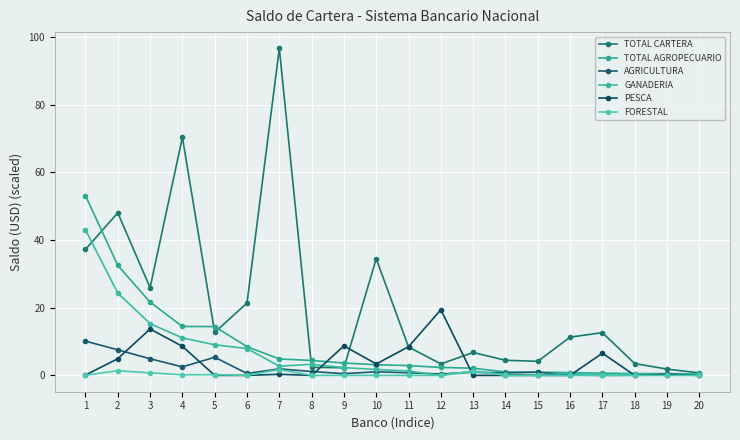

The TOTAL CARTERA series shows 3.4 at 12. True or false?

True